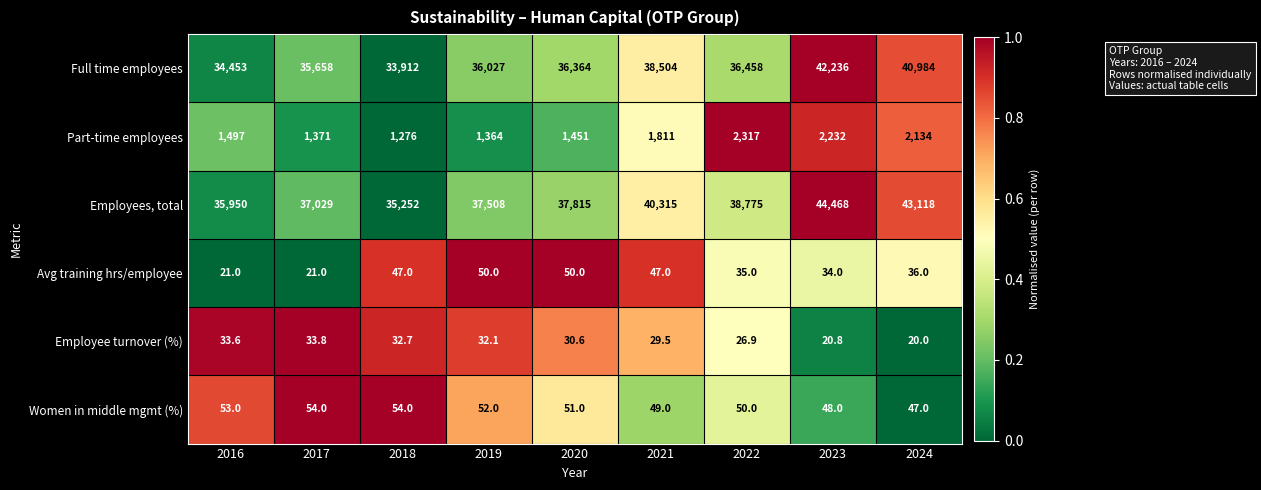

Which series changed the most between 2017 and 2023?

Employees, total